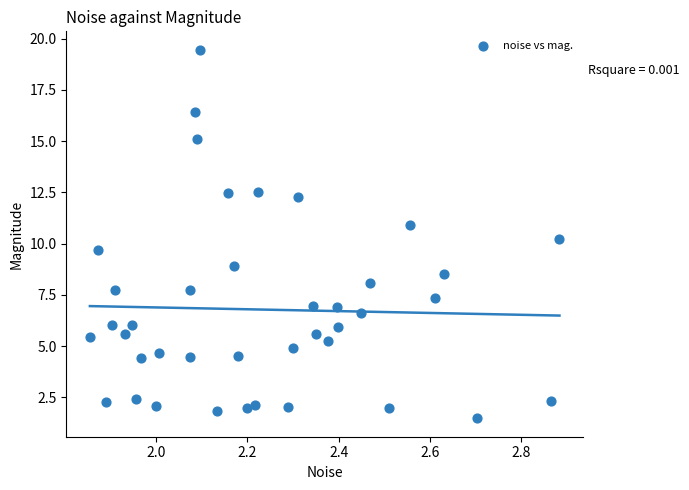

What is the range of Y values (max minus min)?

18.0